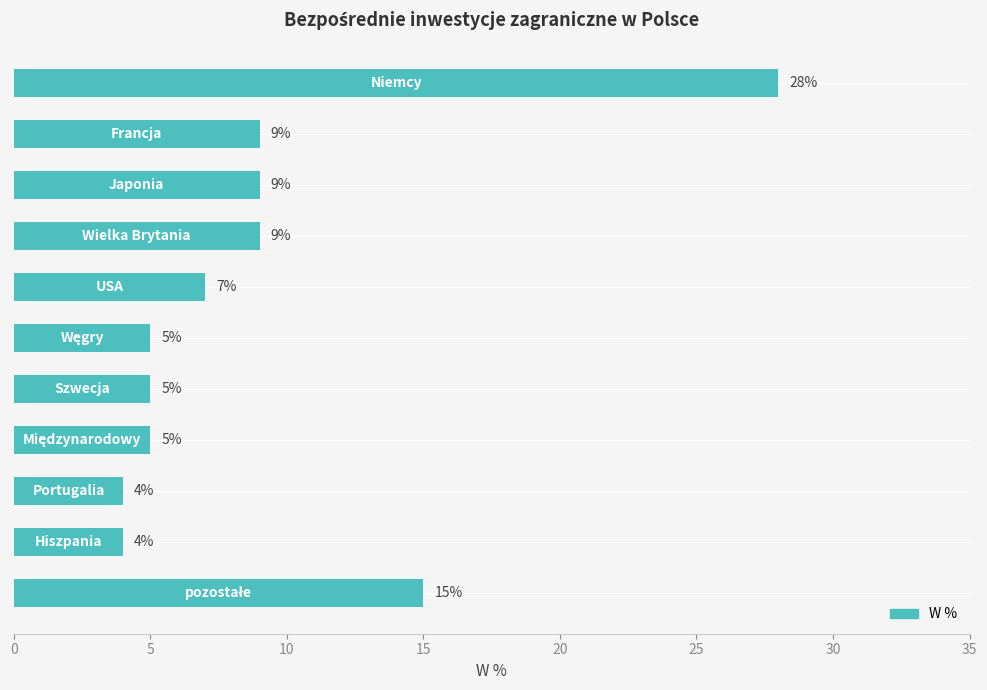

Reading top to bottom, transcribe all the data shown in this chart.

28	9	9	9	7	5	5	5	4	4	15